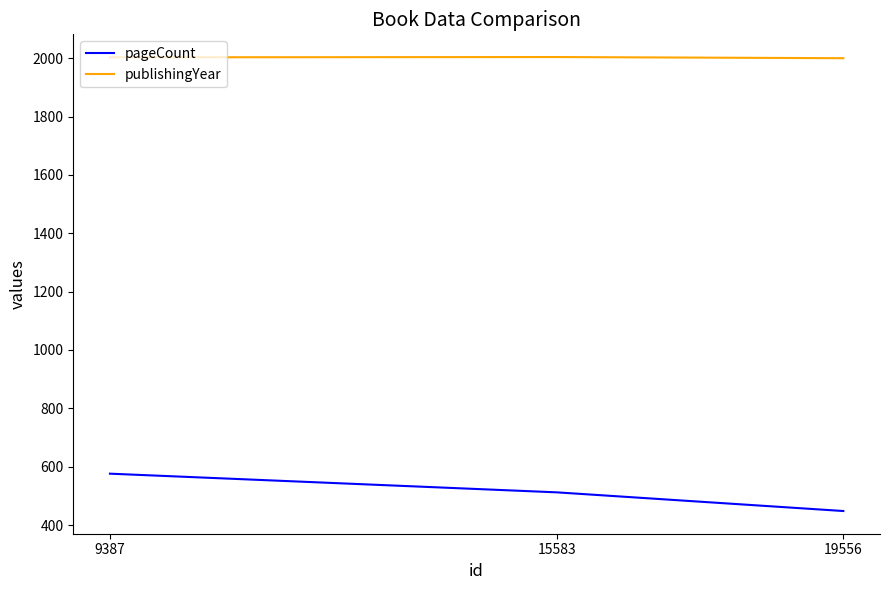

Rank the series by their average value, from highest to lowest.

publishingYear, pageCount